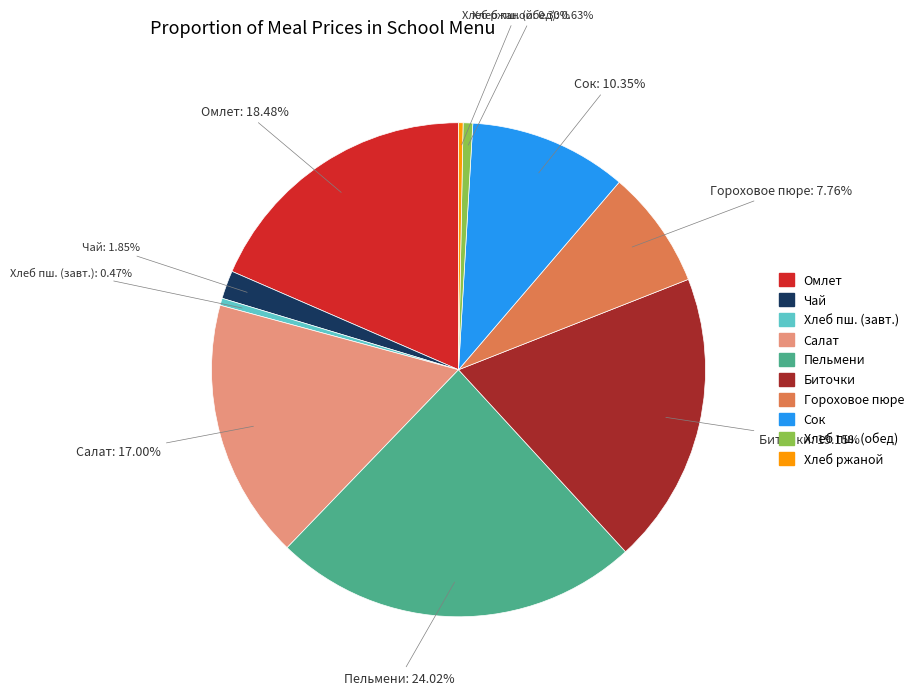

Do Гороховое пюре and Хлеб пш. (завт.) together represent more than half of the pie?

No